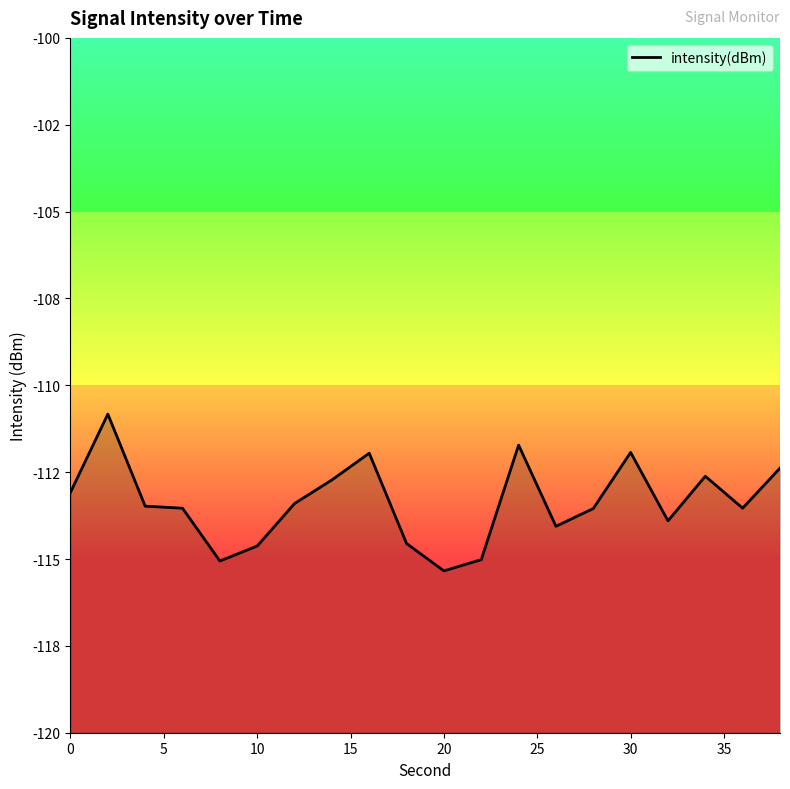

How many values are below -113?

13